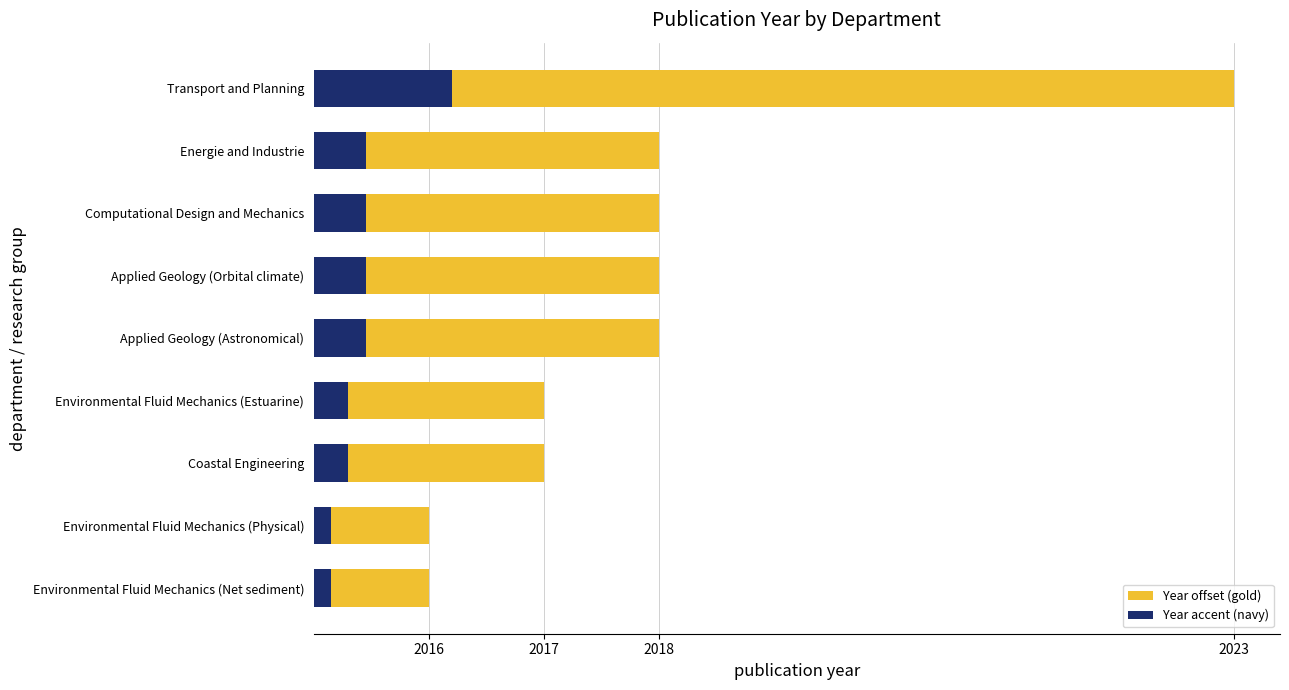

What is the smallest value displayed?

0.1